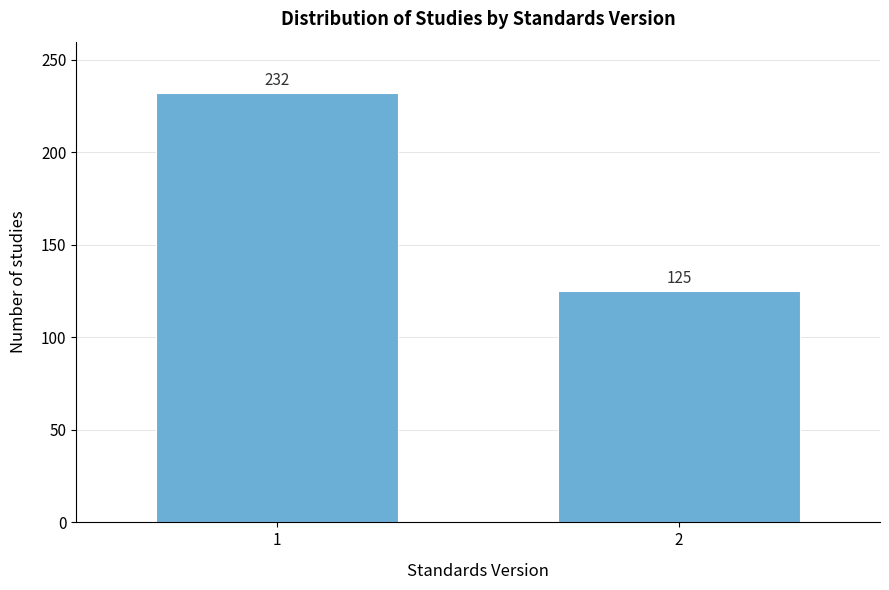

Reading right to left, extract all data points from this chart.

2=125	1=232